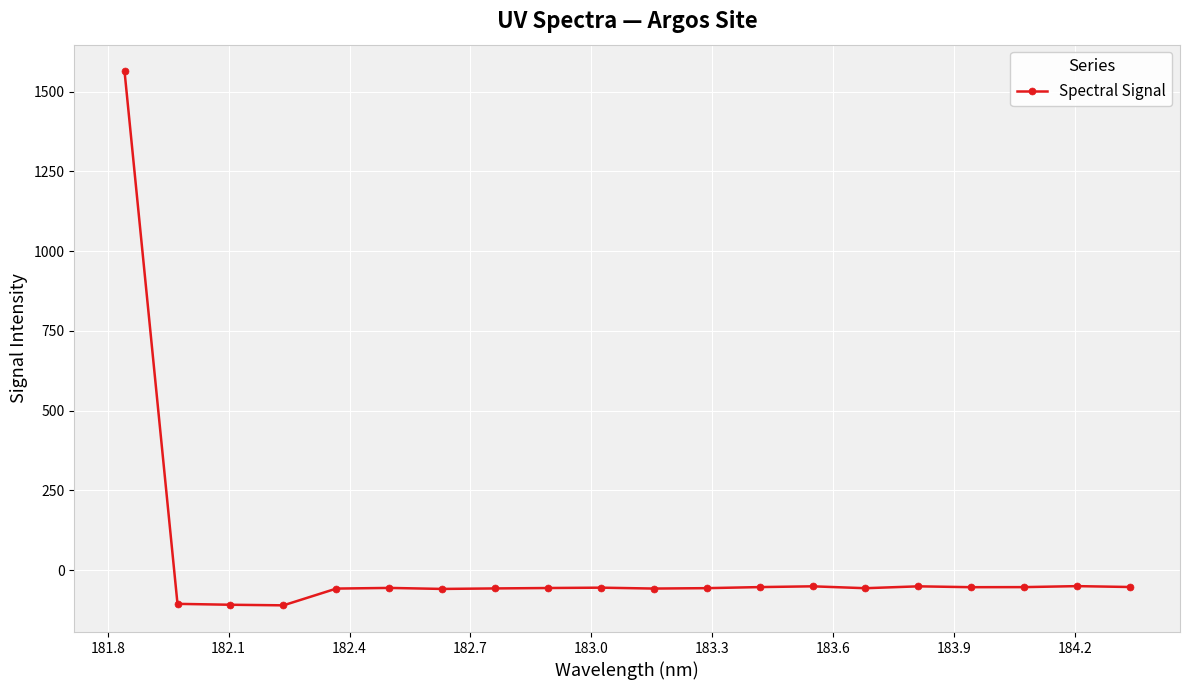

What is the value of the 6th point from the left?

-55.8